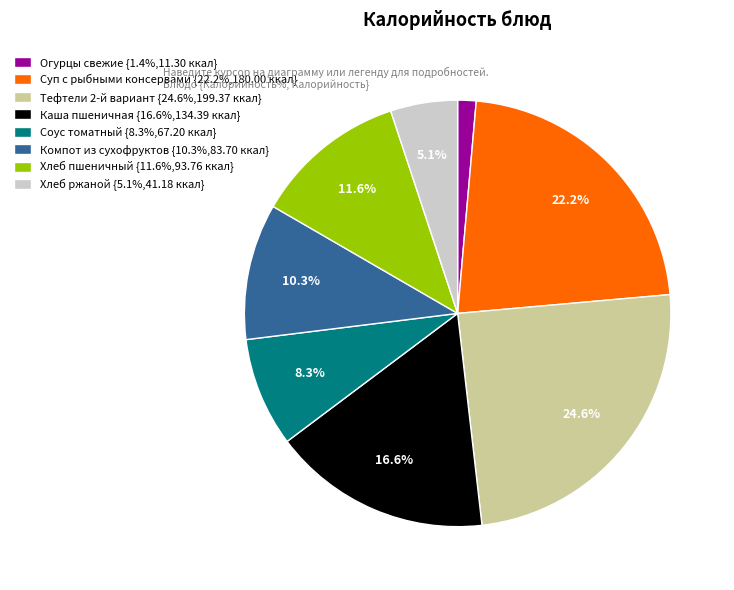

The Соус томатный slice represents 8% of the pie. True or false?

True